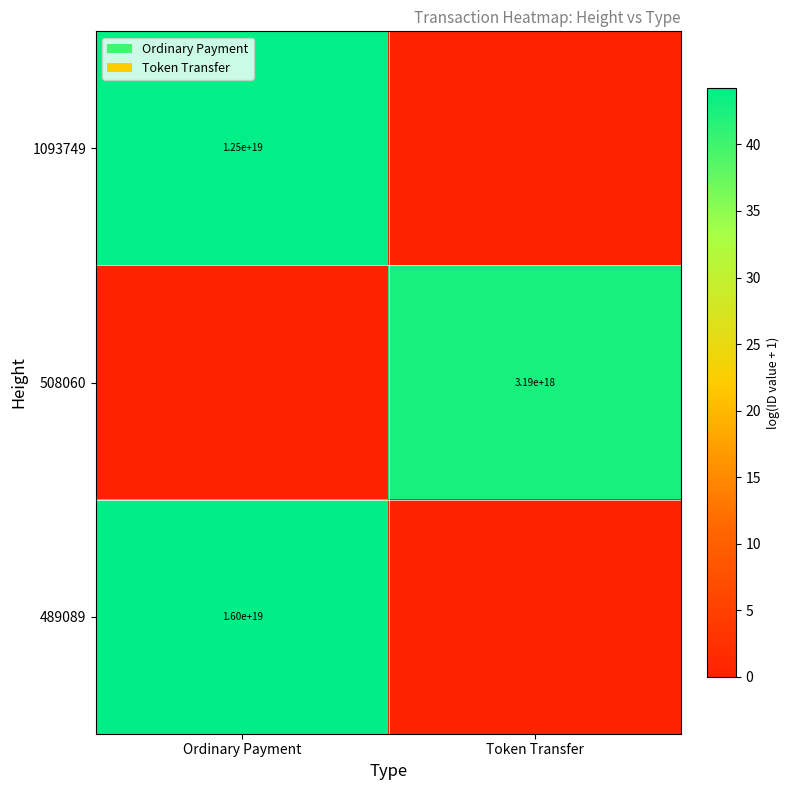

What is the total value across all series at Token Transfer?

42.6